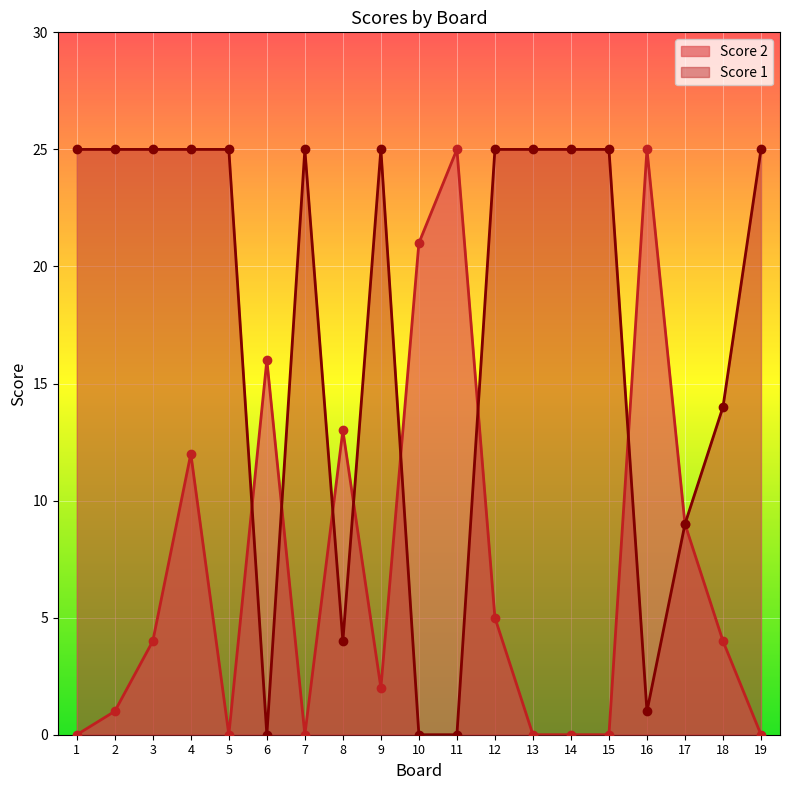

How many values in the Score 1 series are below 25?

7